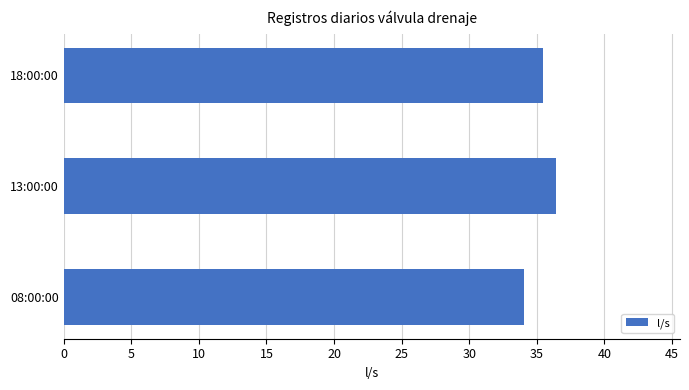

Approximately how many times larger is the value at 13:00:00 compared to 08:00:00?

1.1